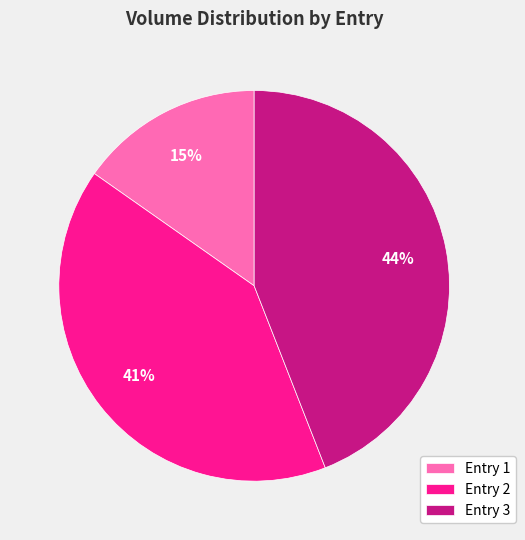

What is the smallest slice in the pie chart?

Entry 1